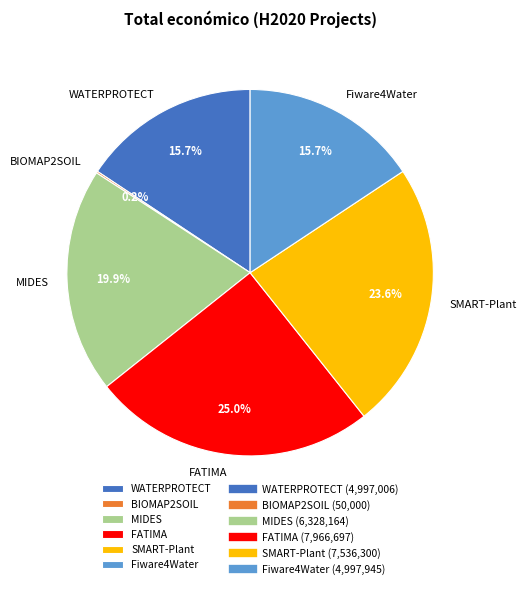

What percentage is the Fiware4Water slice, to the nearest percent?

16%